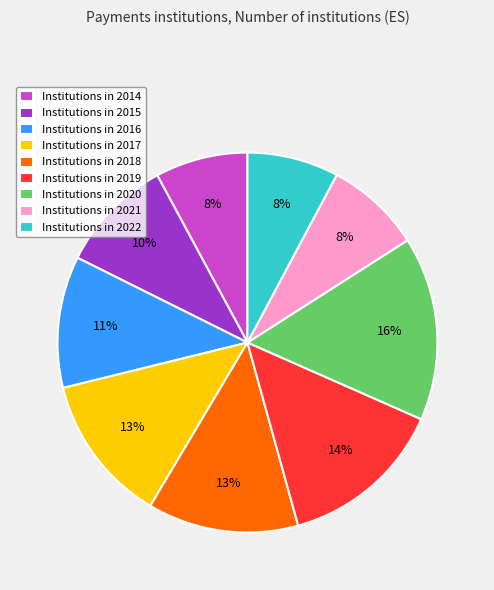

Which slice is the largest?

Institutions in 2020